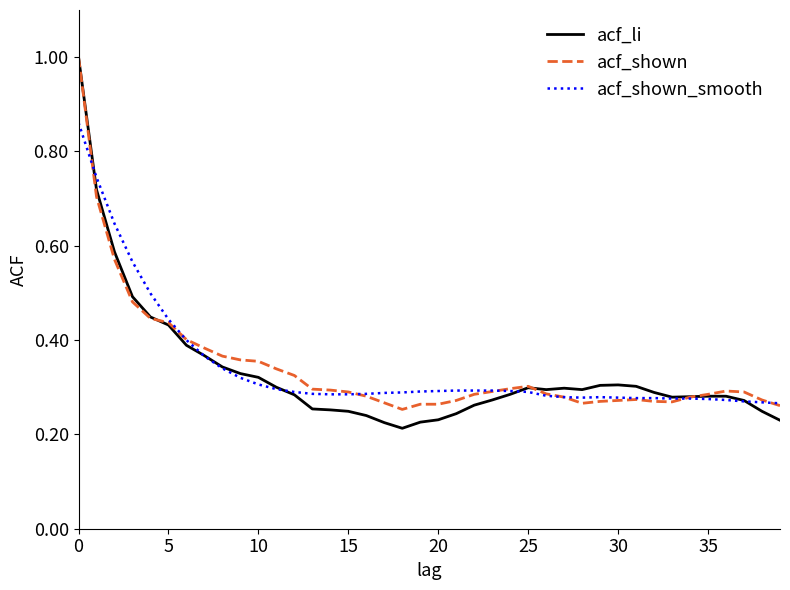

How many lines are shown in the chart?

3